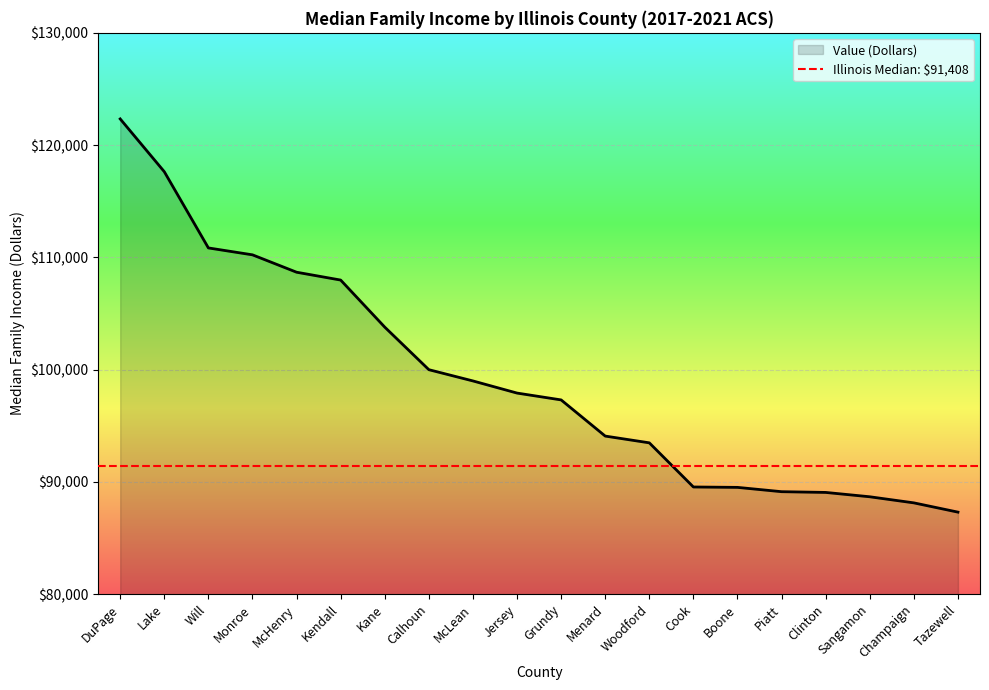

What is the label of the 11th point from the right?

Jersey